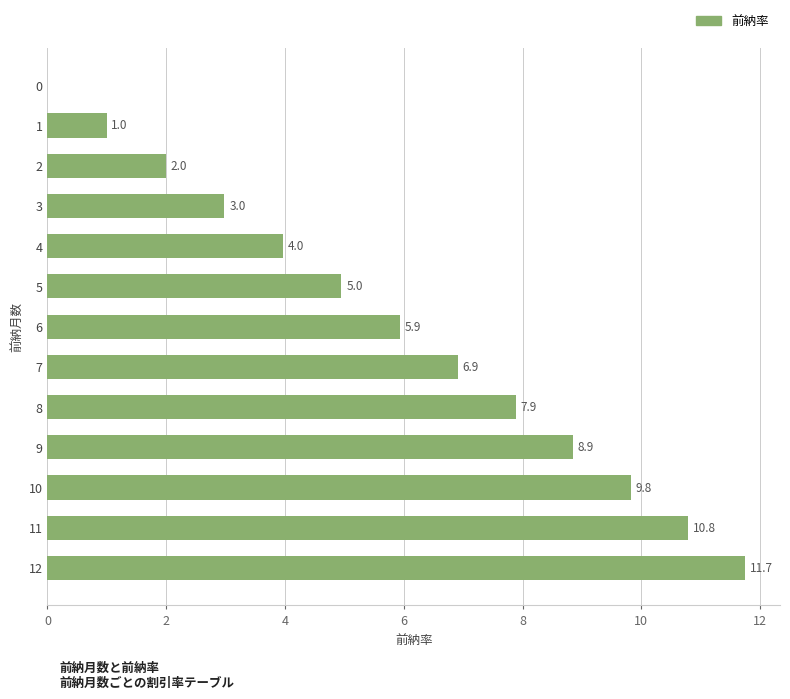

Where is the data nearest to the value 5?

5